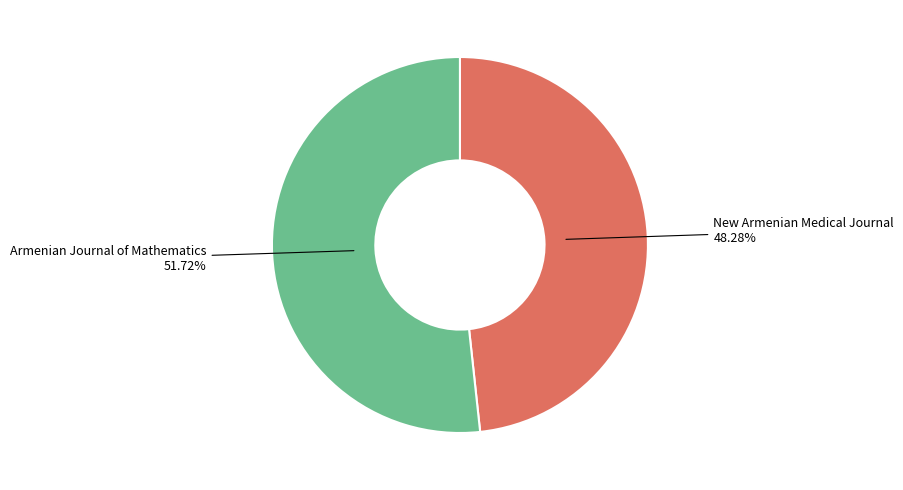

Does Armenian Journal of Mathematics represent more than half of the total?

Yes